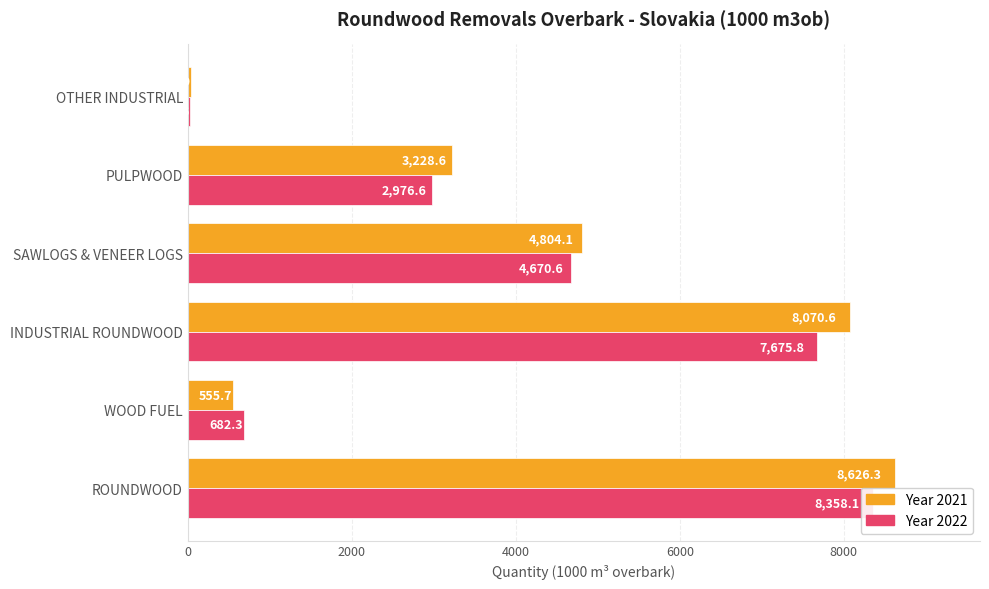

True or false: 2022 has a value of 28.6 at OTHER INDUSTRIAL.

True